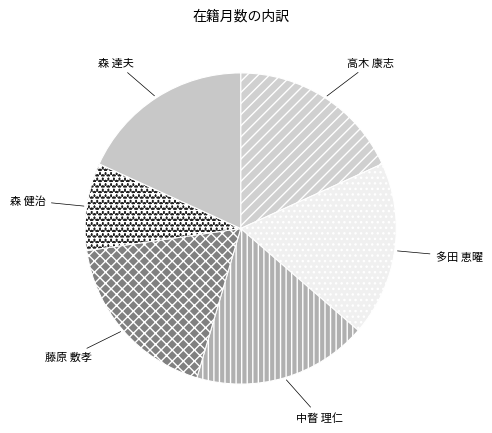

The 森 達夫 slice represents 18% of the pie. True or false?

True